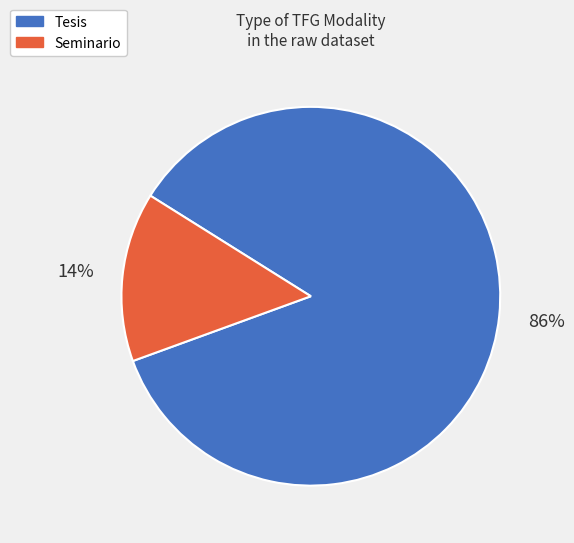

To the nearest percent, what portion does Tesis represent?

86%